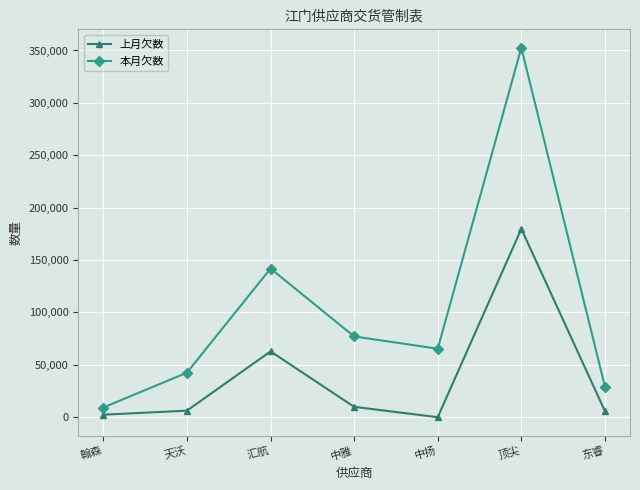

What is the average value of the 上月欠数 series?

38131